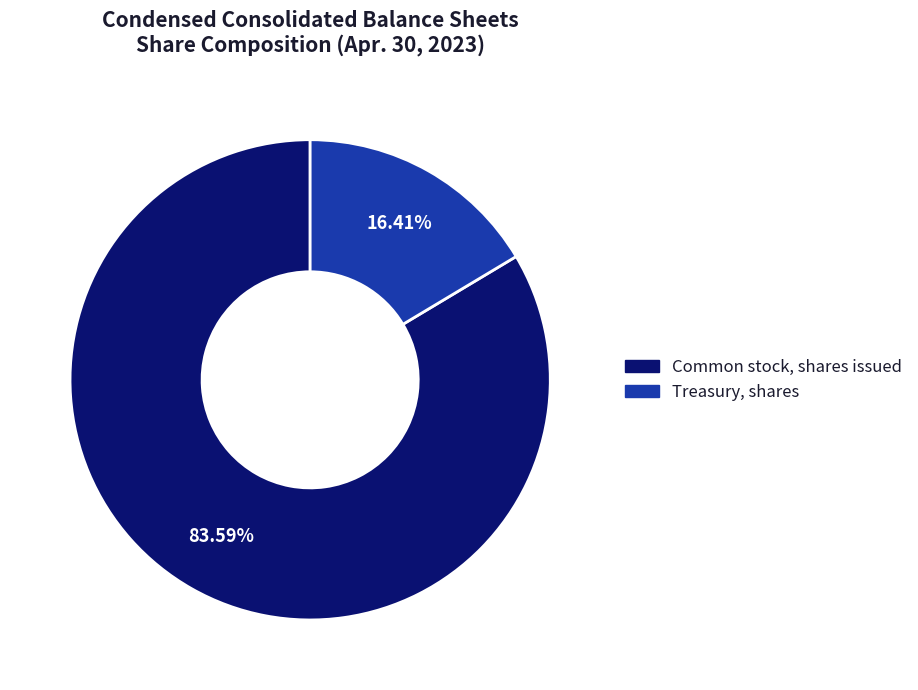

Count the number of slices in the pie.

2